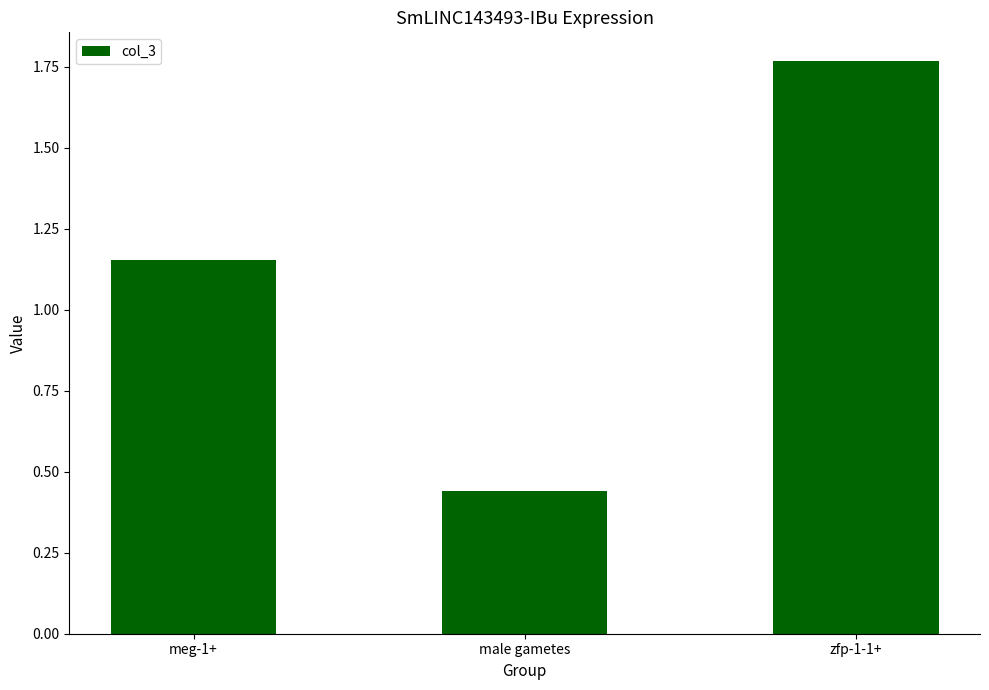

List the labels in order of value, largest first.

zfp-1-1+, meg-1+, male gametes